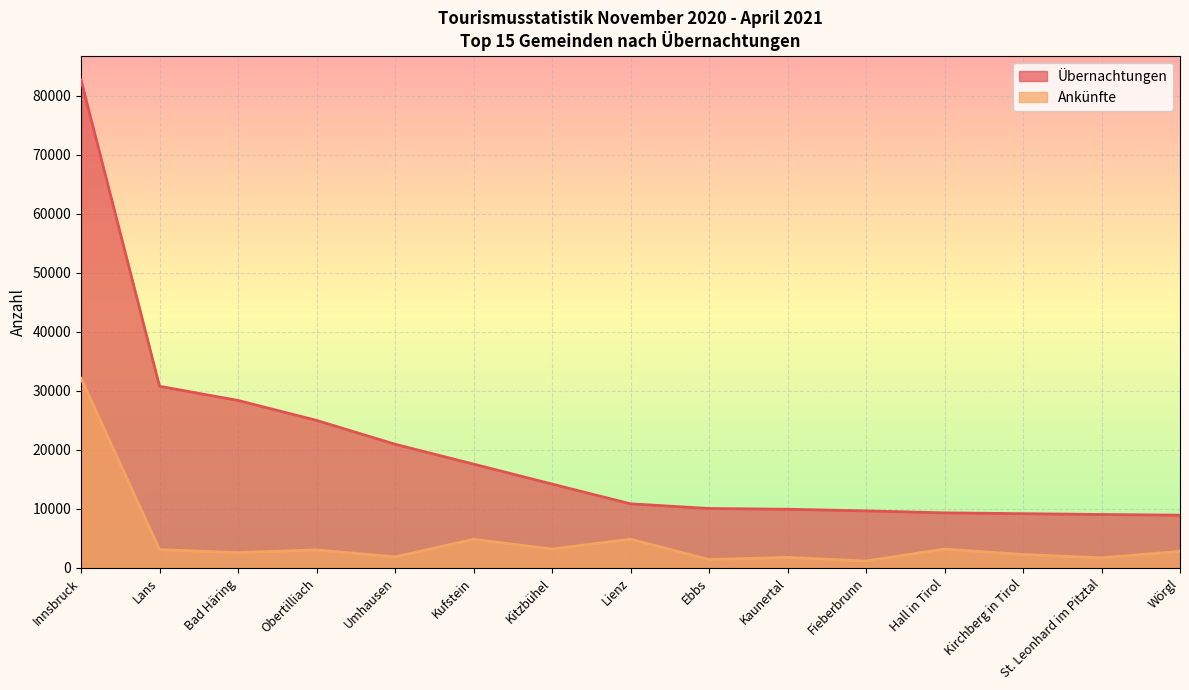

The Übernachtungen series shows 9319 at Hall in Tirol. True or false?

True